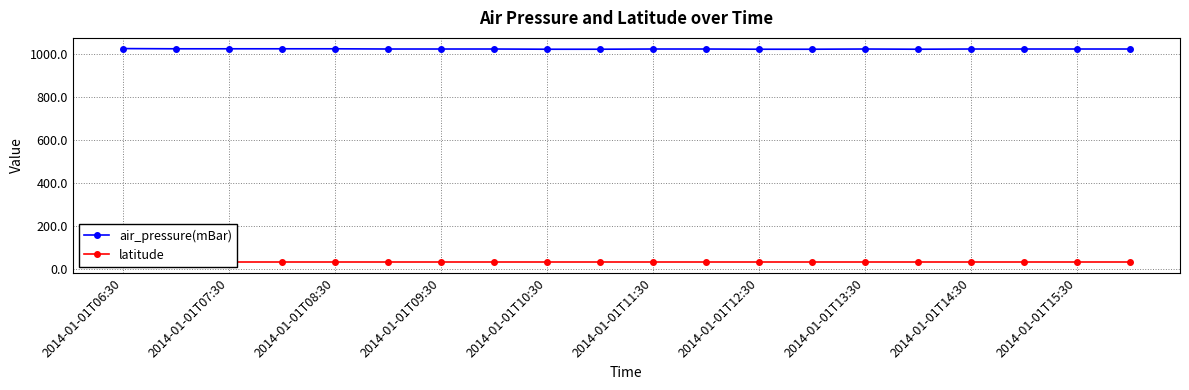

Where is latitude nearest to the value 30?

2014-01-01T06:30